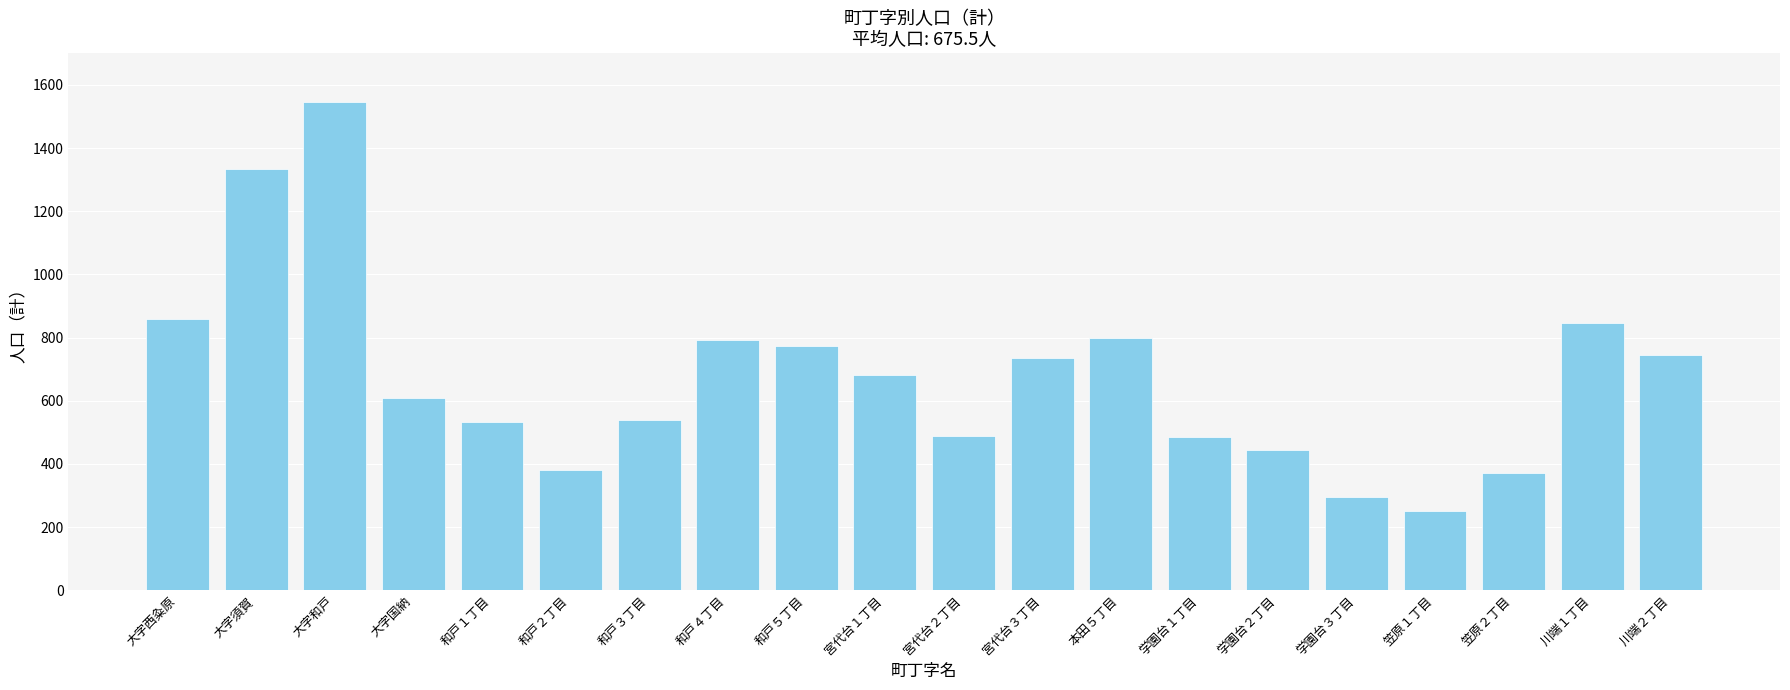

True or false: the data shows 956 at 大字和戸.

False